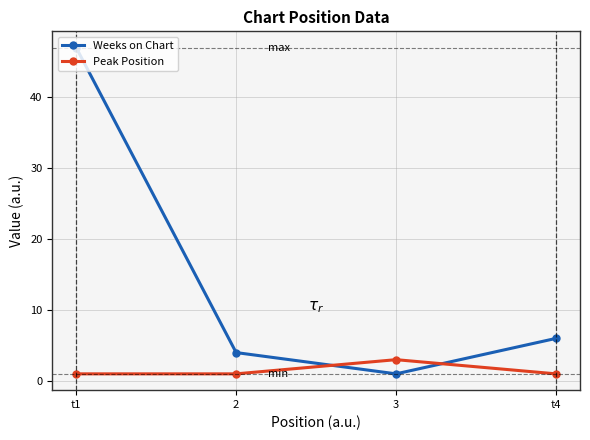

After their last crossing, which series has the higher values: Weeks on Chart or Peak Position?

Weeks on Chart